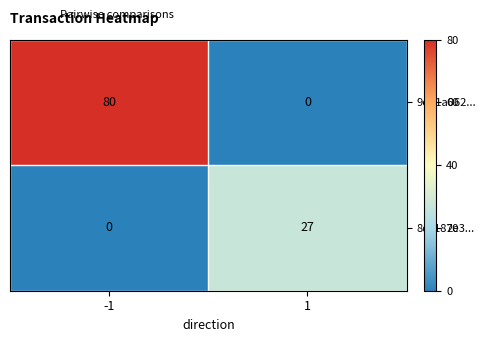

What is the maximum value for 9eb1a062...?

80